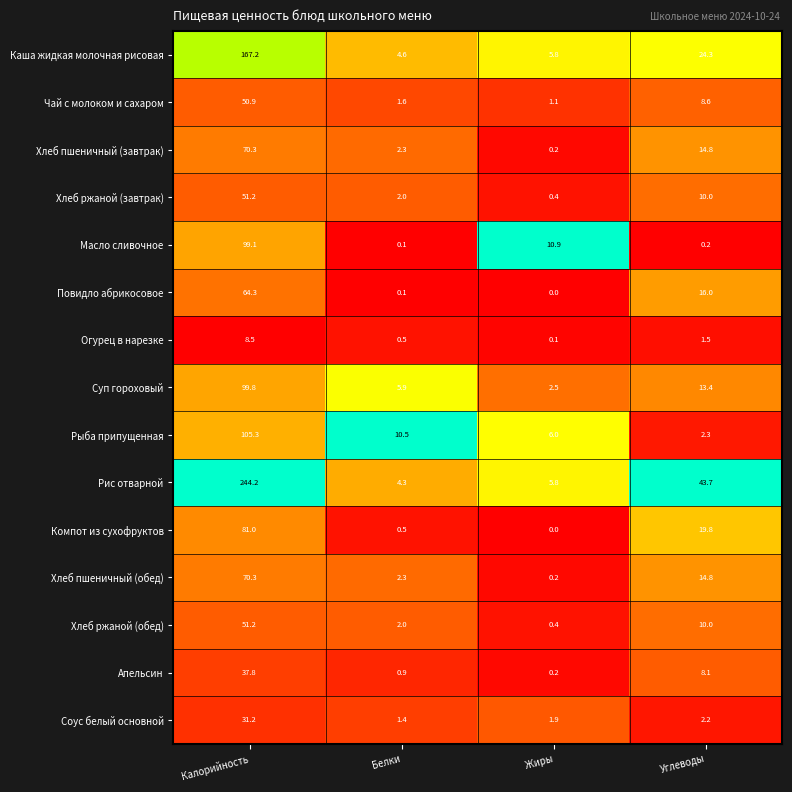

True or false: Хлеб пшеничный (обед) has a value of 2.3 at Белки.

True